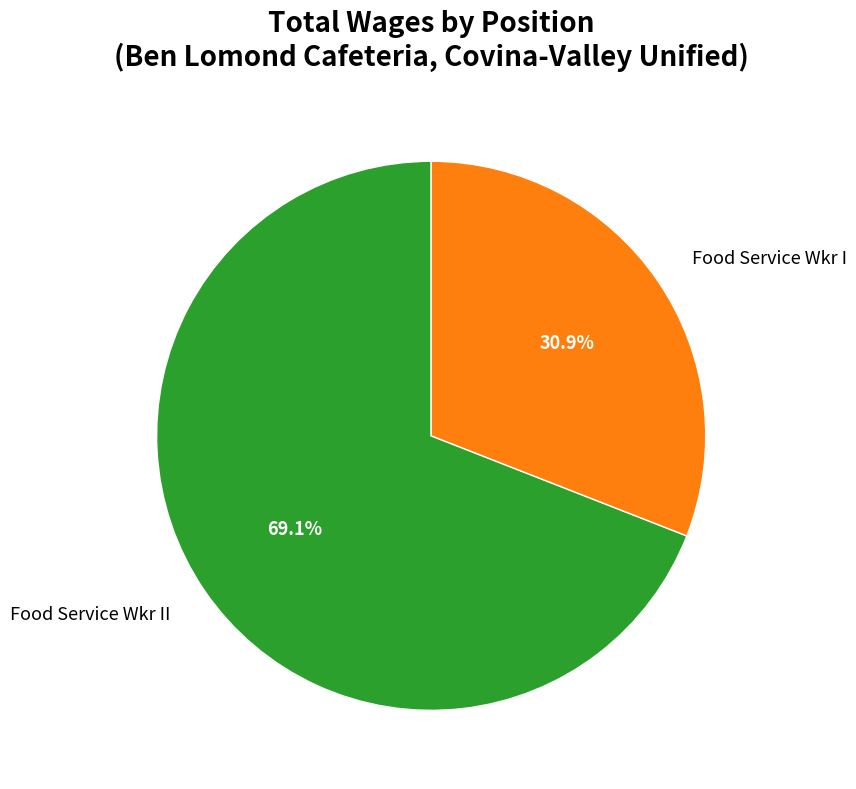

Which category has the biggest portion of the pie?

Food Service Wkr II